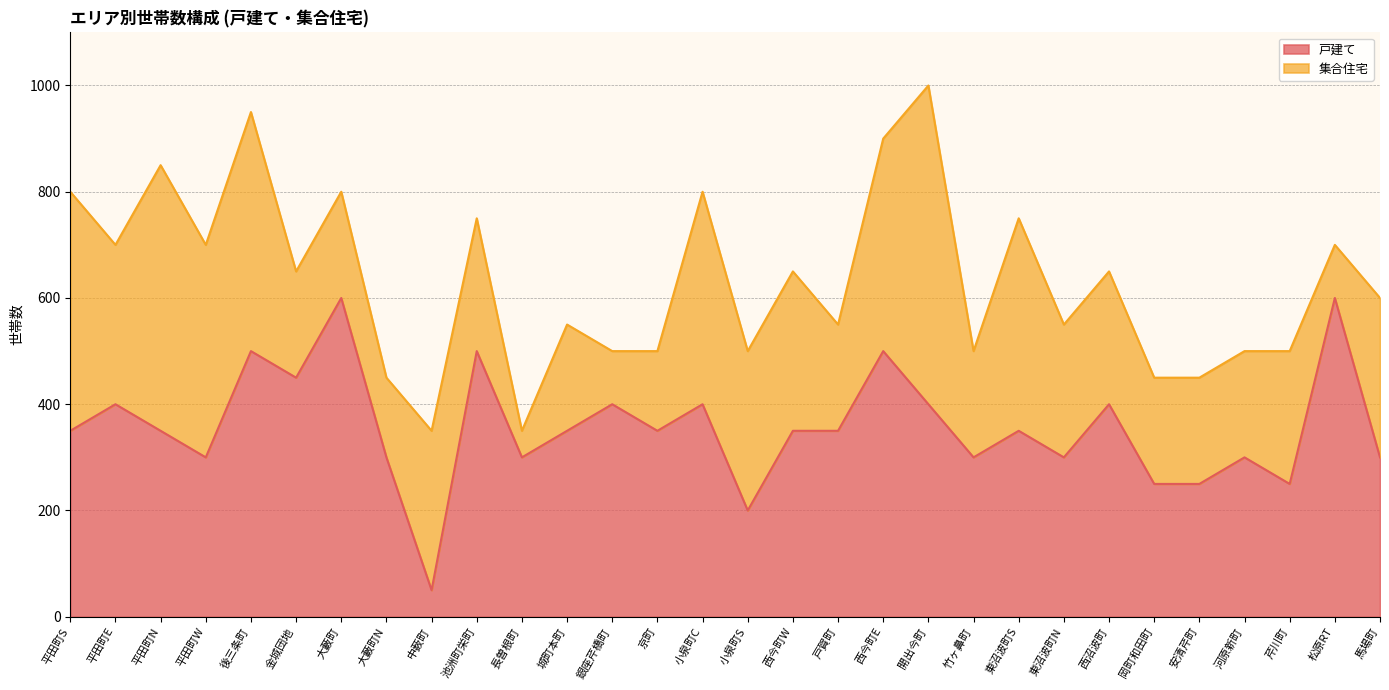

What is the label of the 2nd point from the left?

平田町E